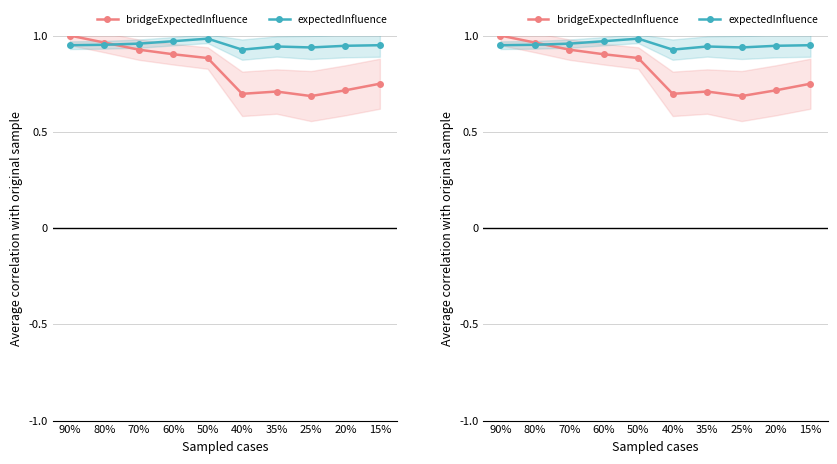

Between which two adjacent categories do expectedInfluence and bridgeExpectedInfluence first intersect?

80% and 70%